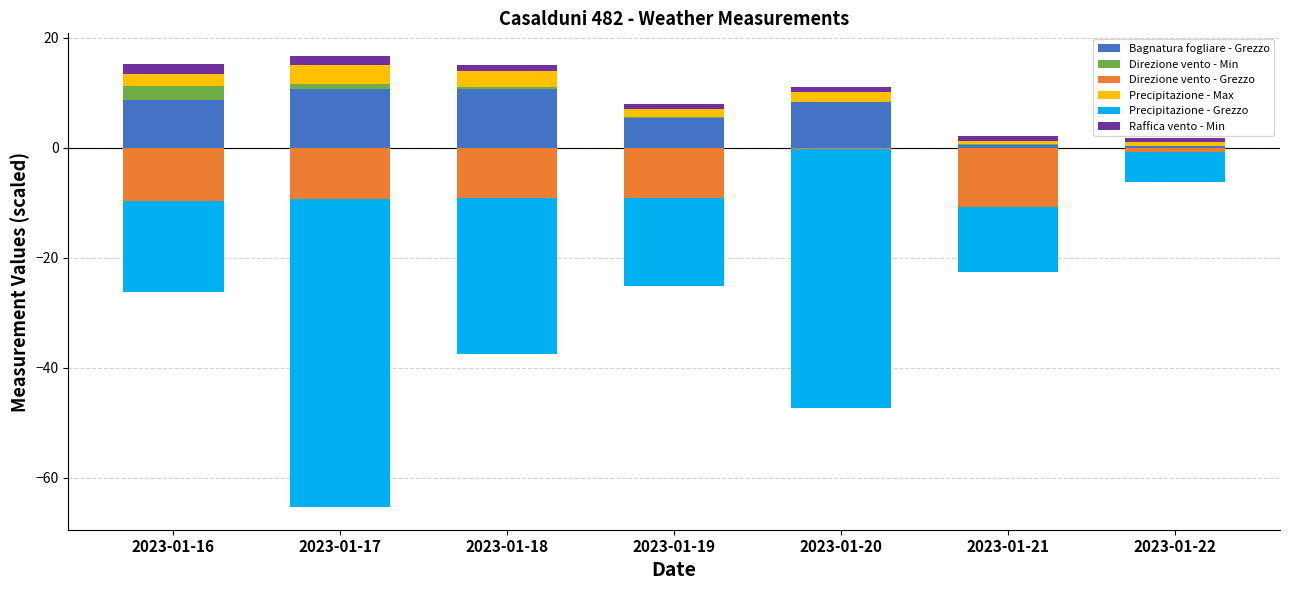

How many bars are there in total?

42